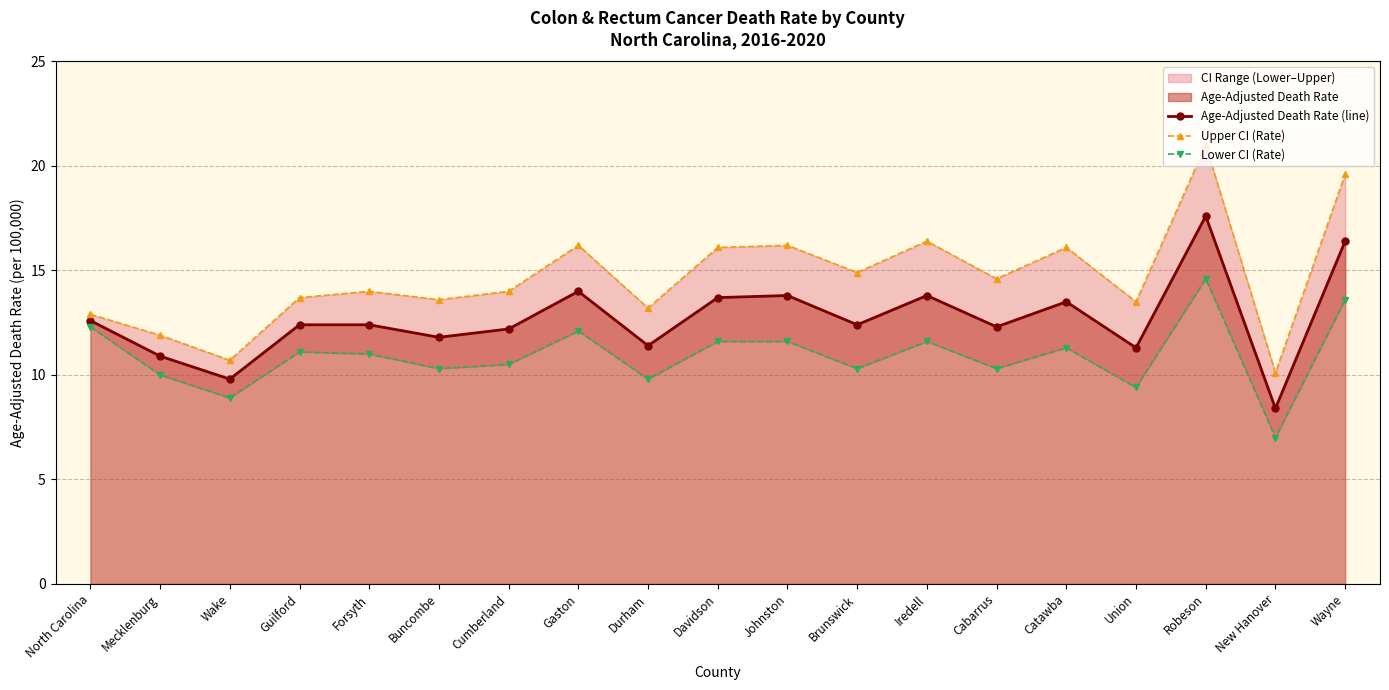

At Guilford, list the series in order from largest to smallest.

Upper CI (Rate), Age-Adjusted Death Rate (line), Lower CI (Rate)